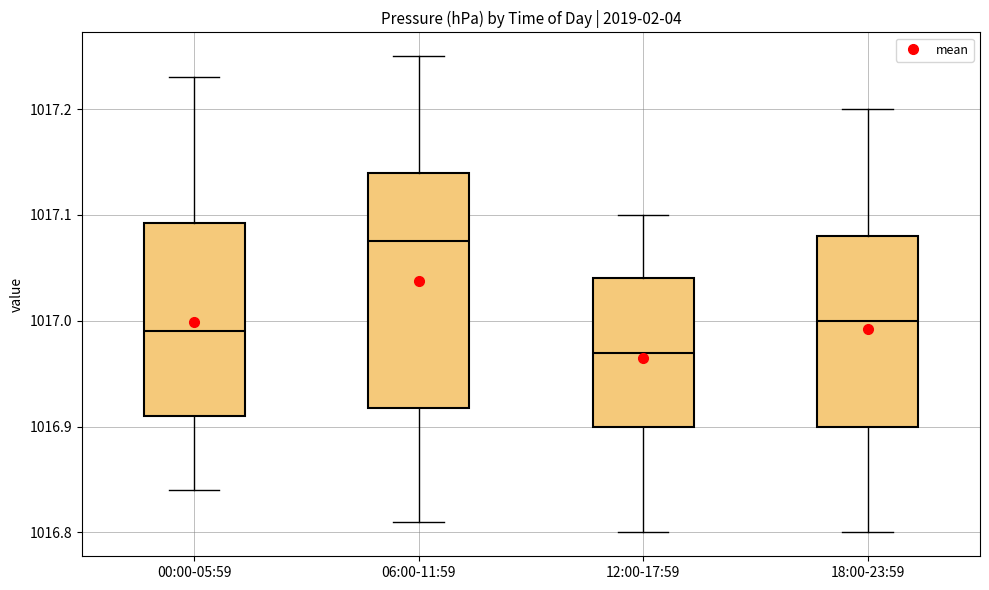

Where is the lower edge of the box for 00:00-05:59 on the y-axis? The values are not printed on the chart, so give them approximately, as read against the axis.

1016.91